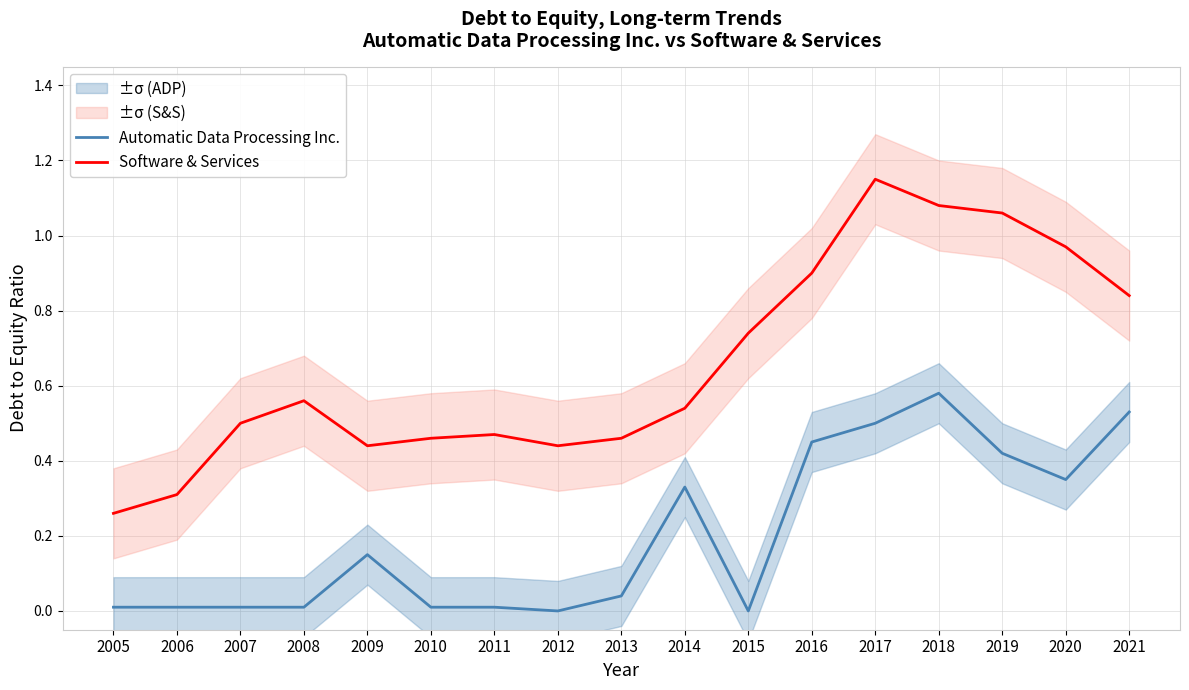

How many lines are shown in the chart?

2